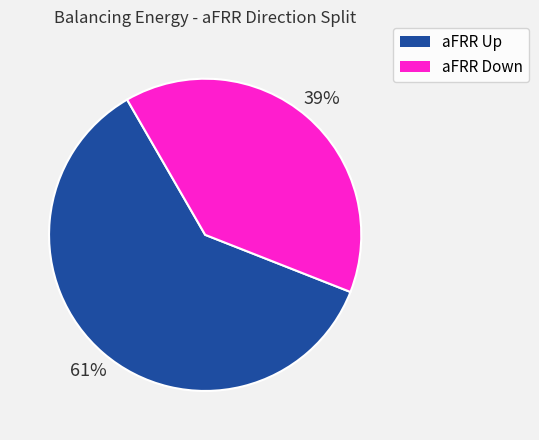

Do aFRR Down and aFRR Up together represent more than half of the pie?

Yes